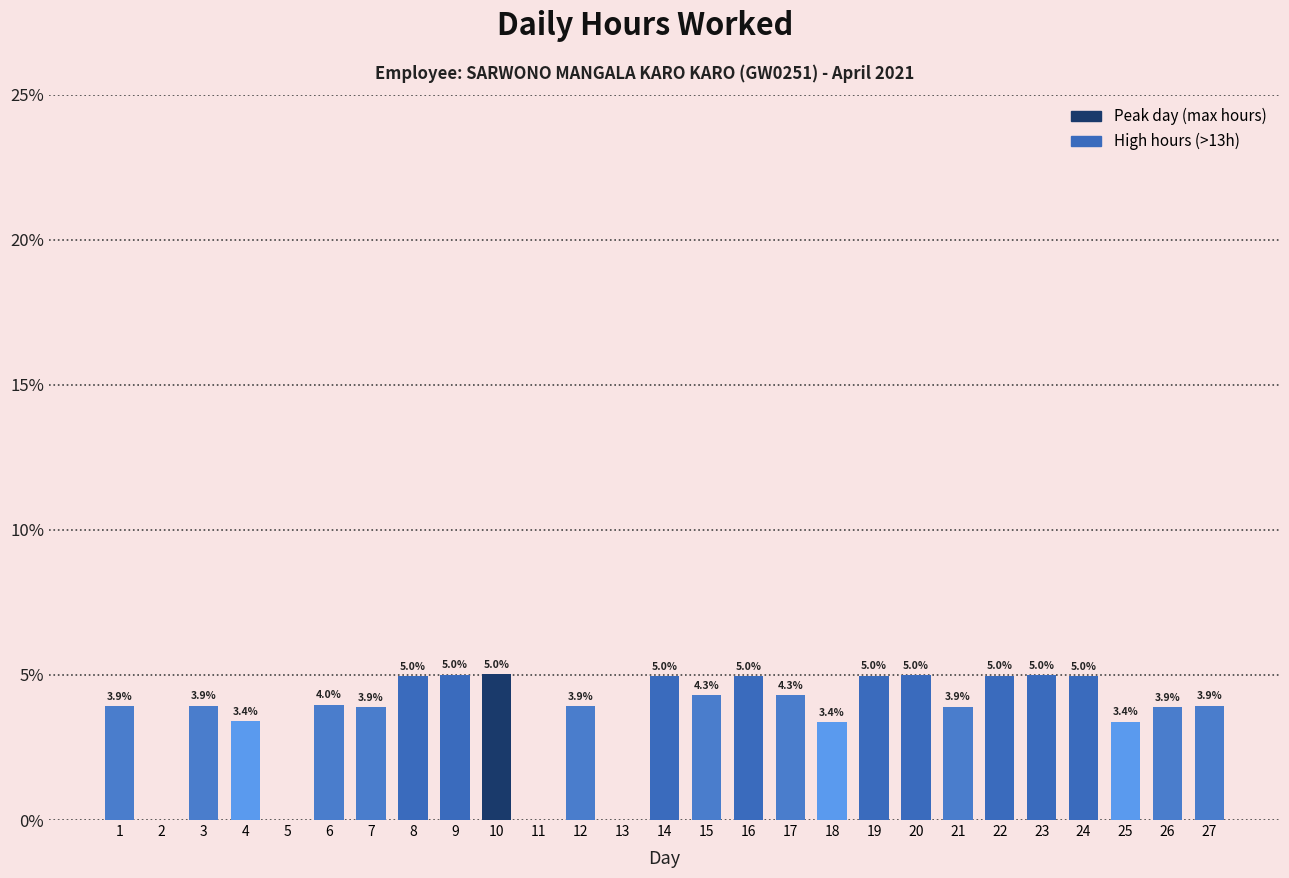

Reading left to right, extract all data points from this chart.

1=3.9	2=0.0	3=3.9	4=3.4	5=0.0	6=4.0	7=3.9	8=5.0	9=5.0	10=5.0	11=0.0	12=3.9	13=0.0	14=5.0	15=4.3	16=5.0	17=4.3	18=3.4	19=5.0	20=5.0	21=3.9	22=5.0	23=5.0	24=5.0	25=3.4	26=3.9	27=3.9